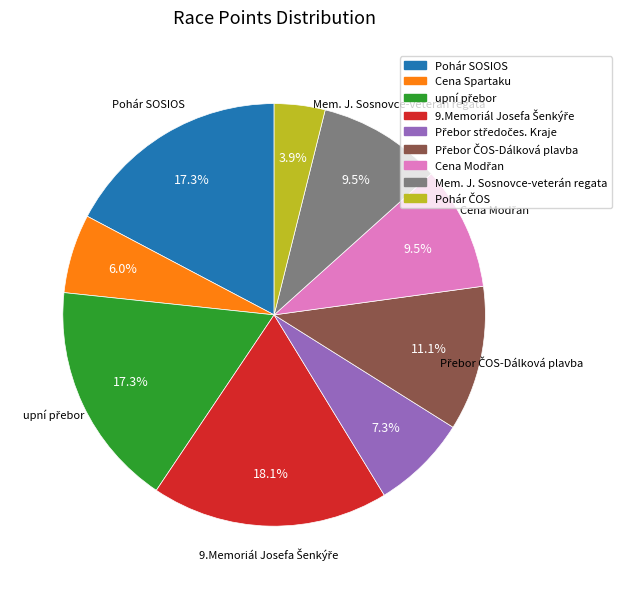

What portion of the pie excludes Pohár SOSIOS?

82.7%